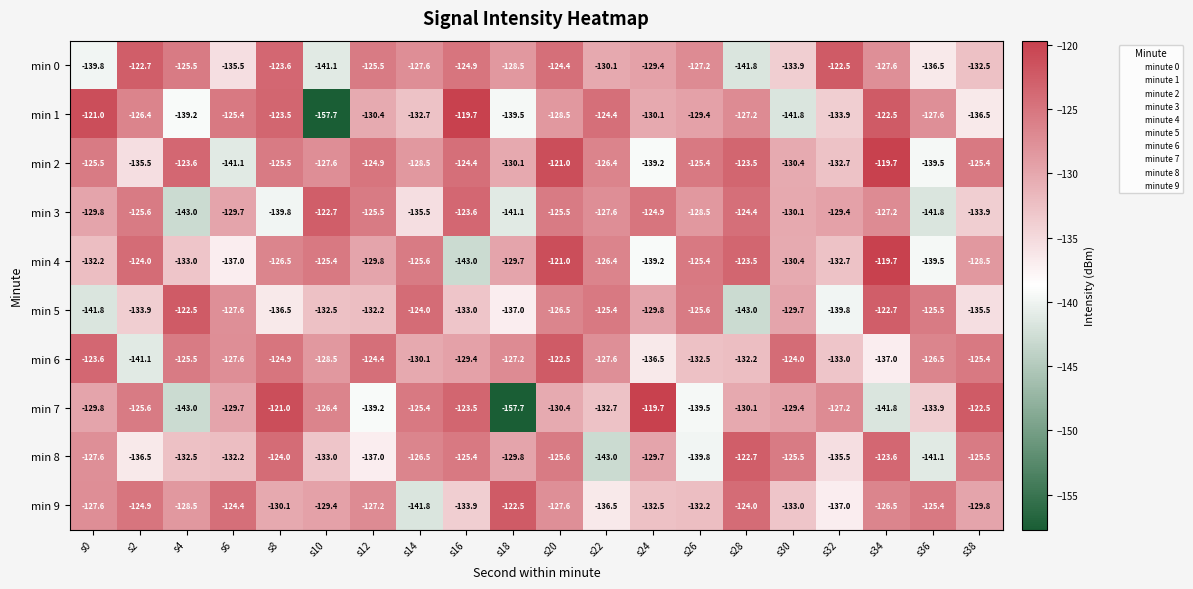

At which label does min 5 first exceed -129?

s4